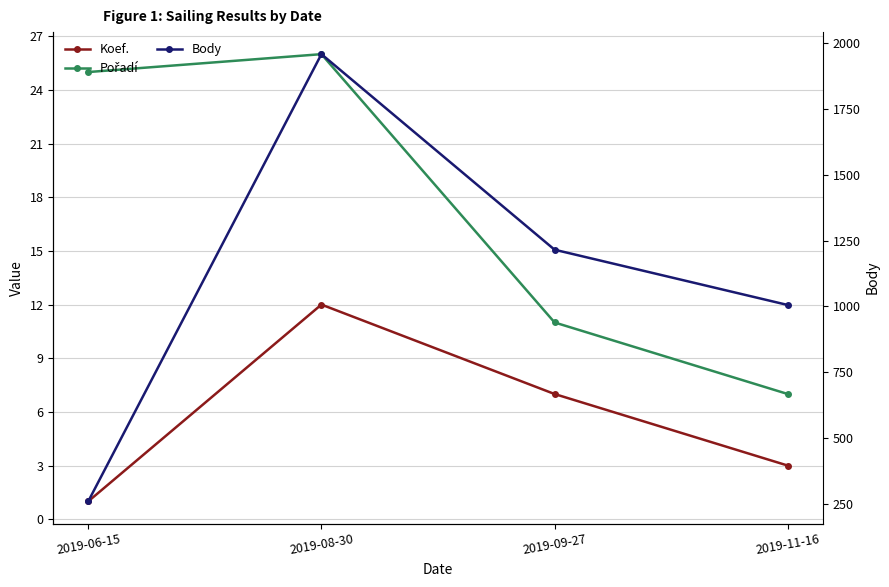

True or false: Body and Koef. intersect in this chart.

False